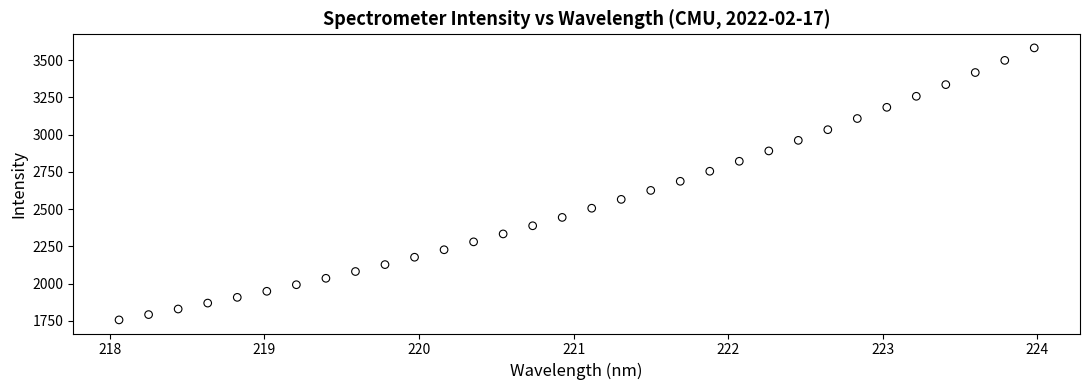

What is the range of Y values (max minus min)?

1827.8